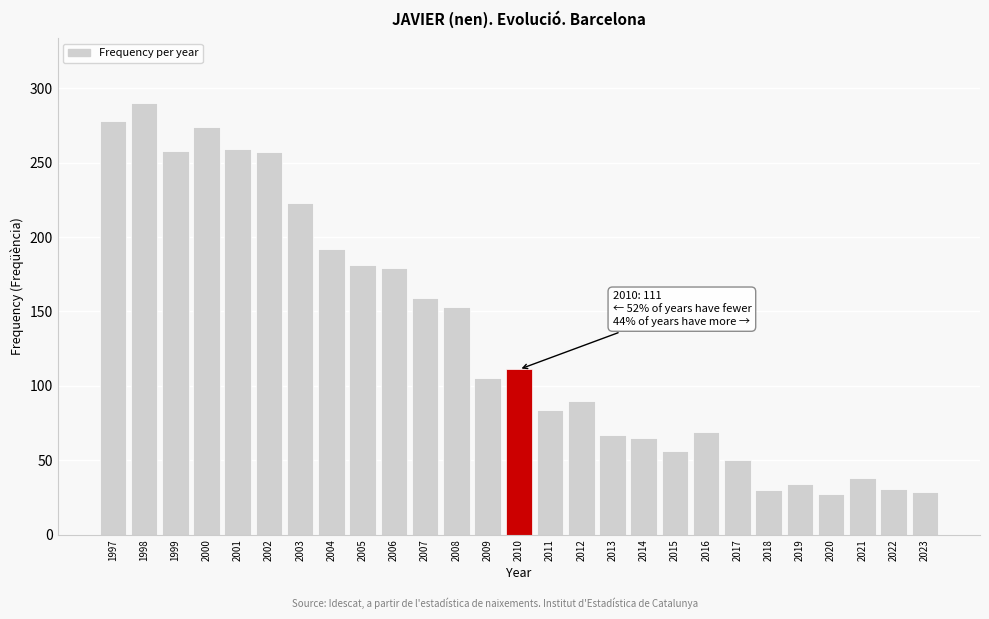

What is the value of the 6th bar from the left?

257